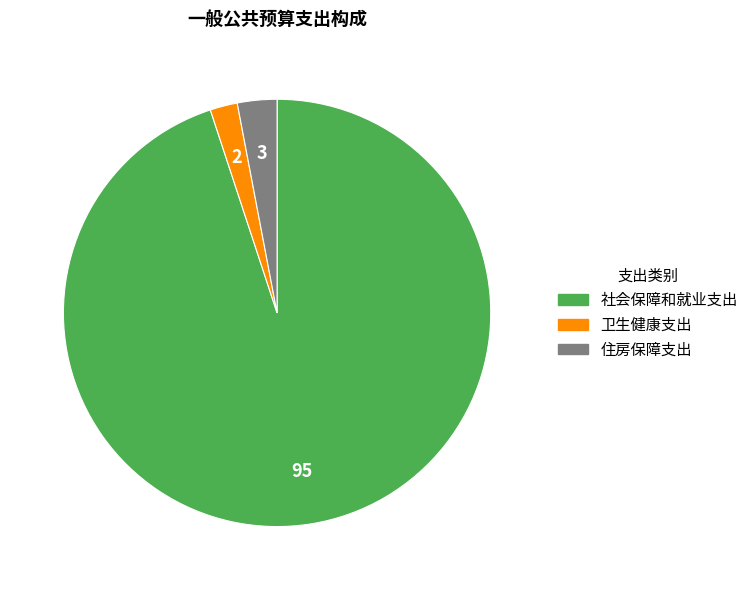

What is the largest slice in the pie chart?

社会保障和就业支出